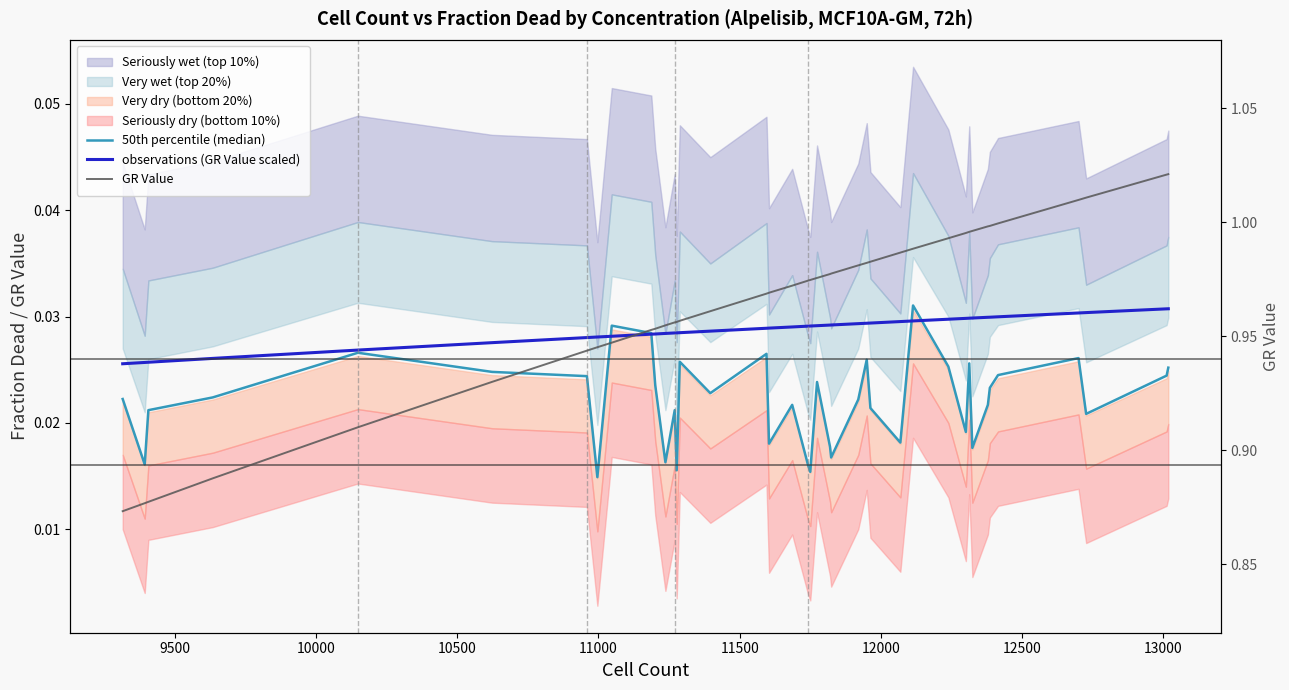

What is the maximum value shown in the chart?

1.0